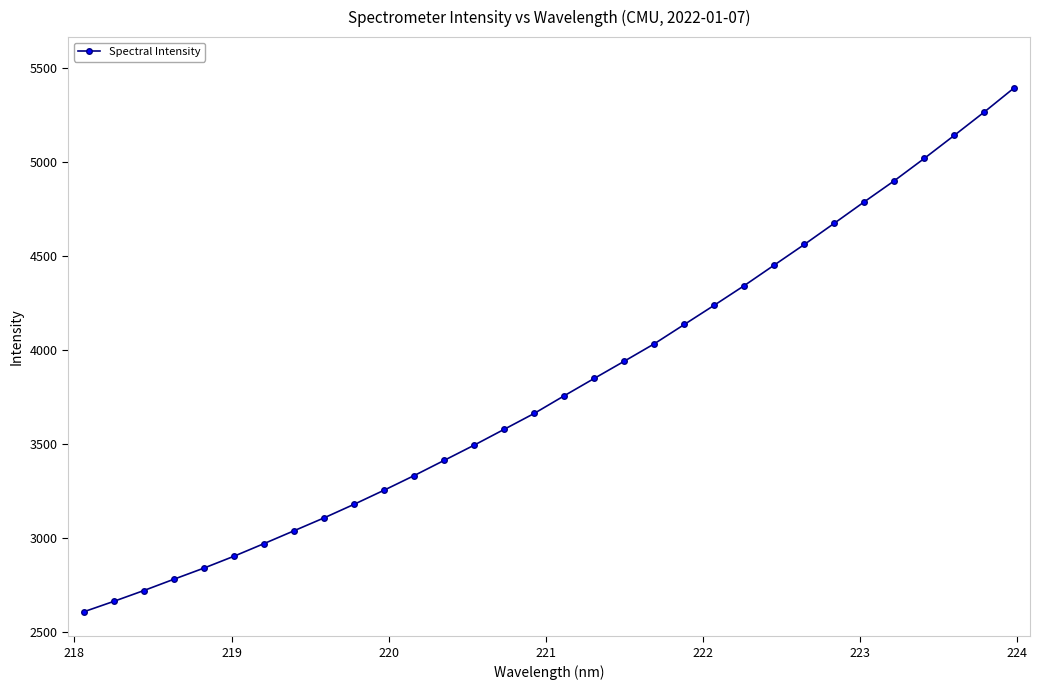

Reading left to right, list all the values displayed in this chart.

2604.9	2660.5	2718.1	2778.3	2837.7	2900.8	2968.0	3036.5	3105.1	3177.5	3252.7	3330.4	3411.4	3492.7	3577.0	3661.6	3755.7	3848.0	3939.6	4032.4	4135.2	4237.8	4342.4	4451.8	4561.2	4674.3	4788.4	4900.6	5019.5	5142.1	5266.6	5395.5